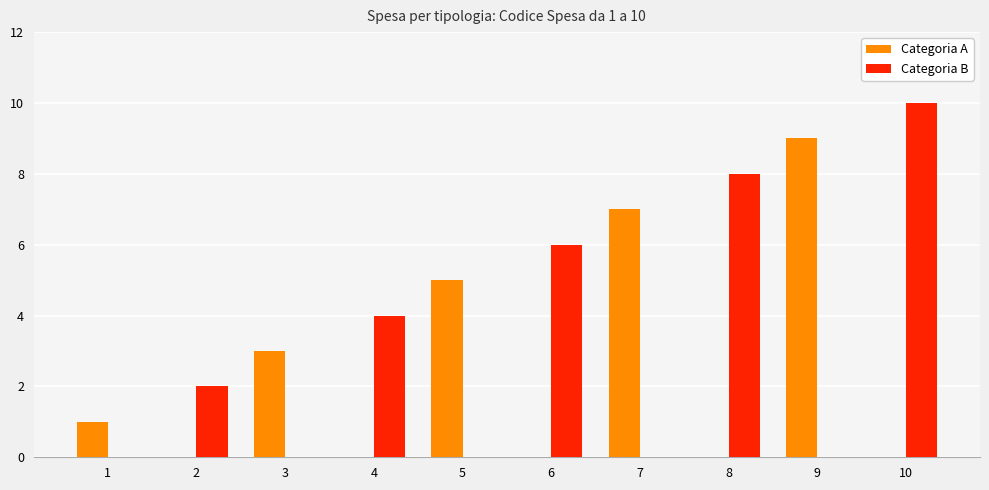

What is the average value of the Categoria B series?

3